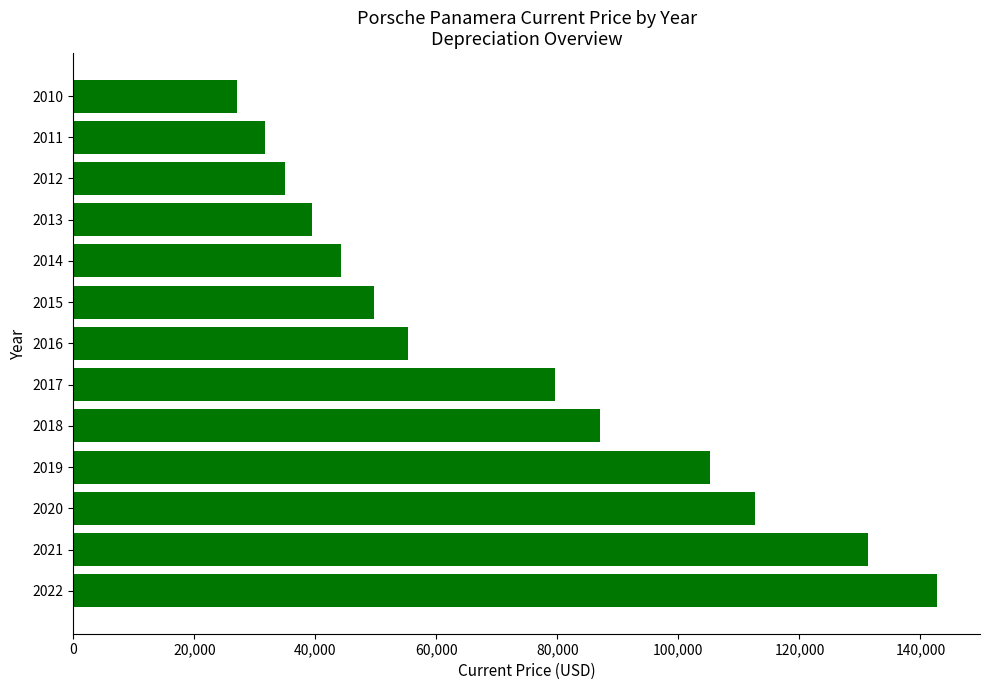

Is it true that the value at 2012 is 52934?

False